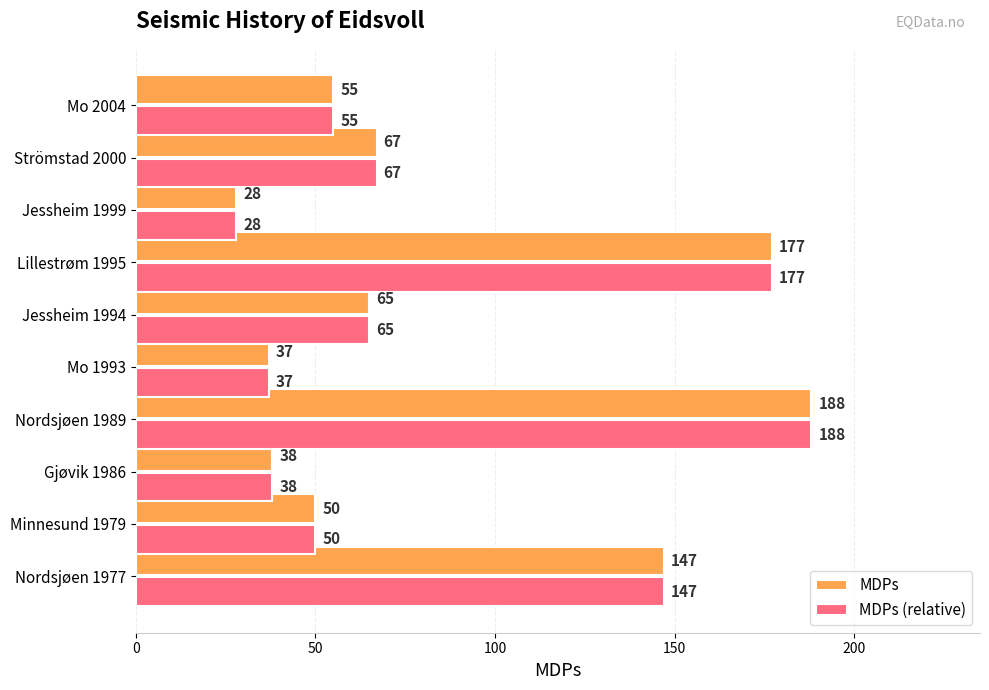

What are all the series names shown in the legend?

MDPs, MDPs (relative)